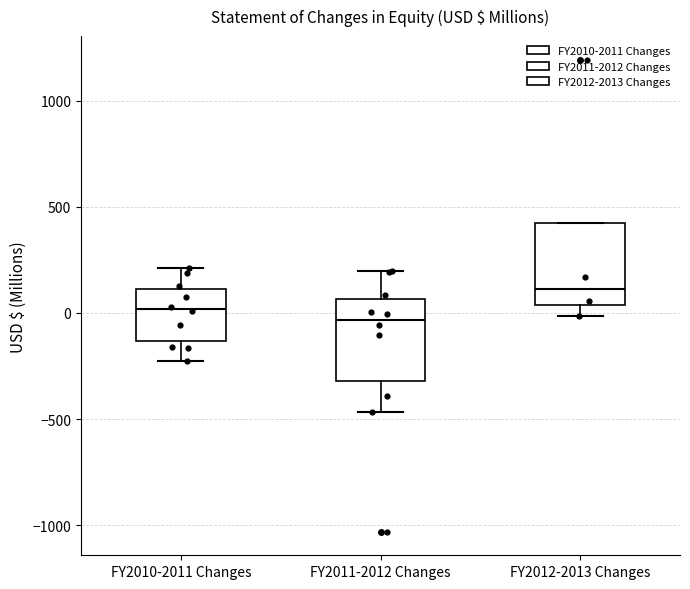

Which box has the lowest median line?

FY2011-2012 Changes